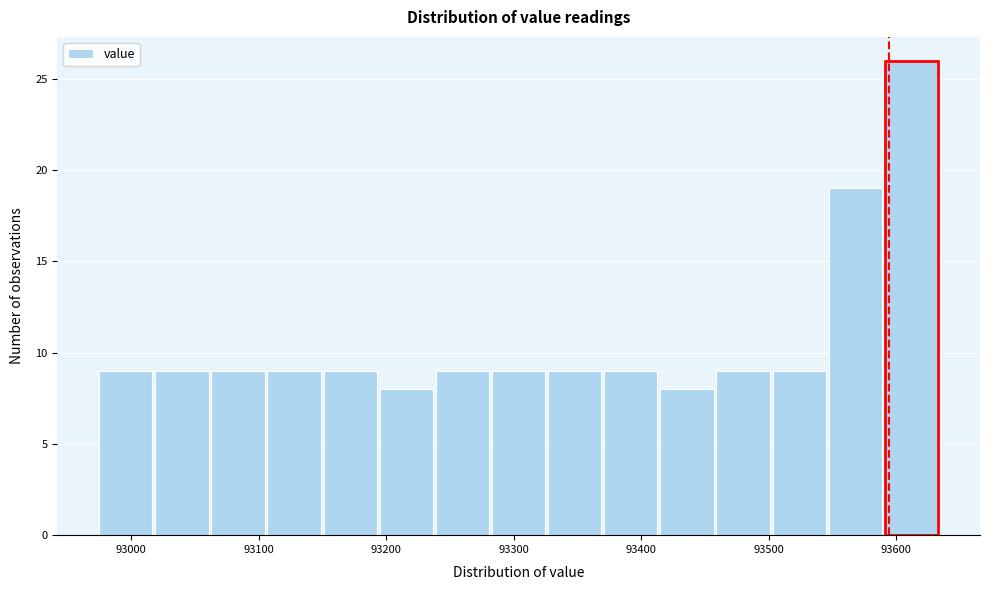

Which range on the x-axis has the tallest bar?

93590 to 93640